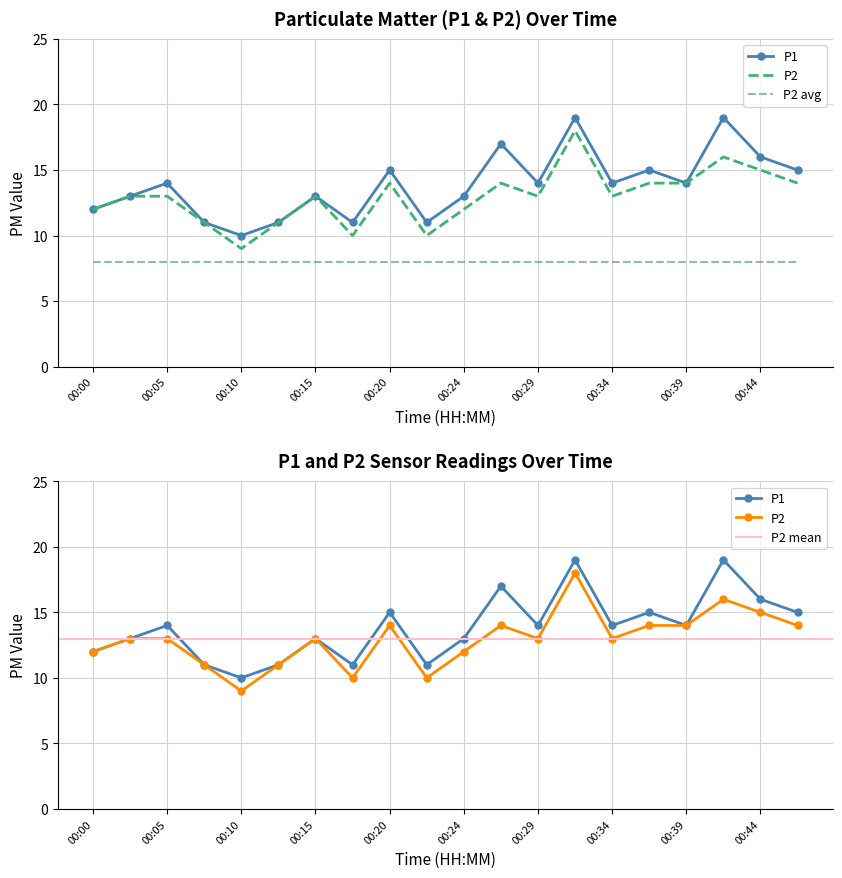

What is the smallest value displayed?

9